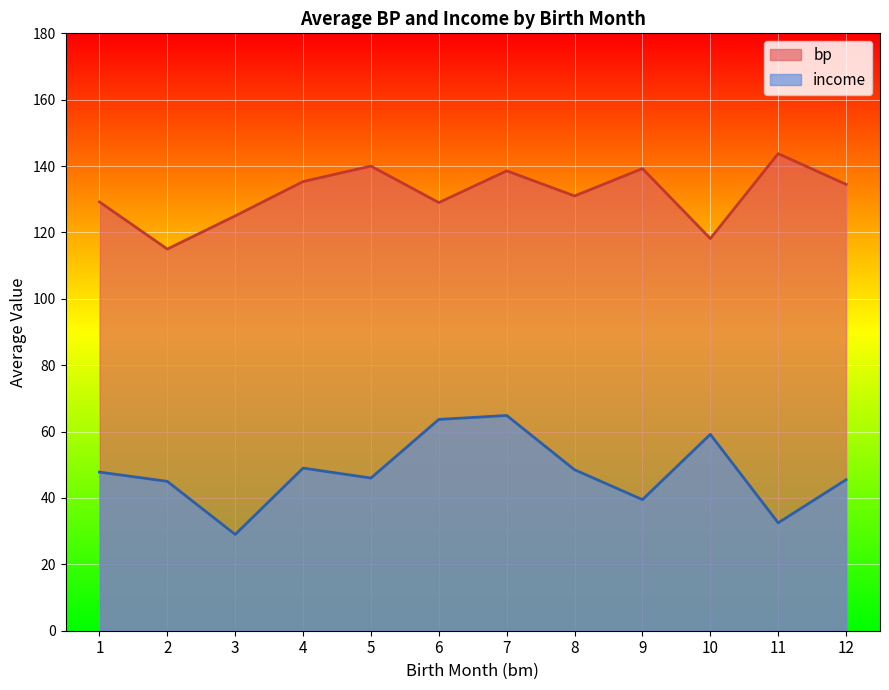

What are all the series names shown in the legend?

bp, income